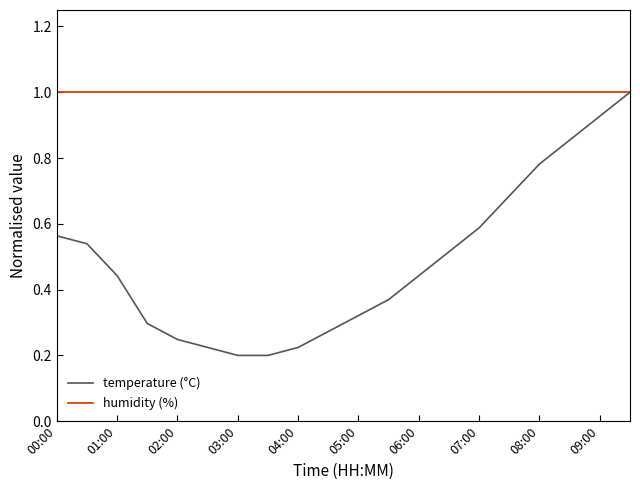

Which series has the largest total across all categories?

humidity (%)